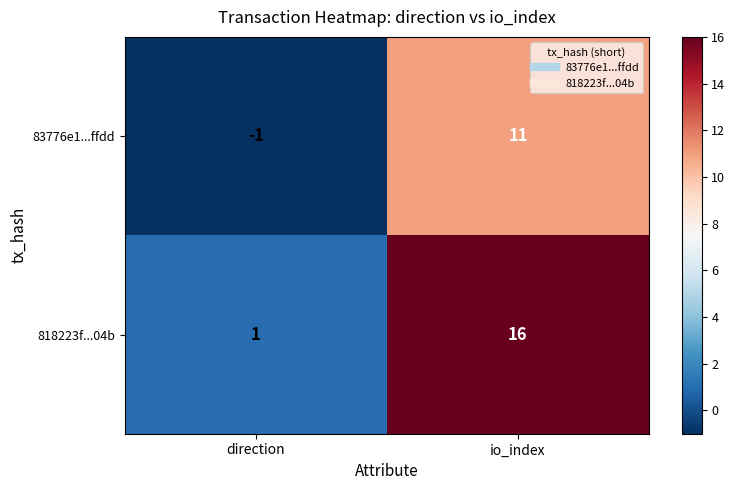

Is it true that 818223f...04b equals 16 at io_index?

True